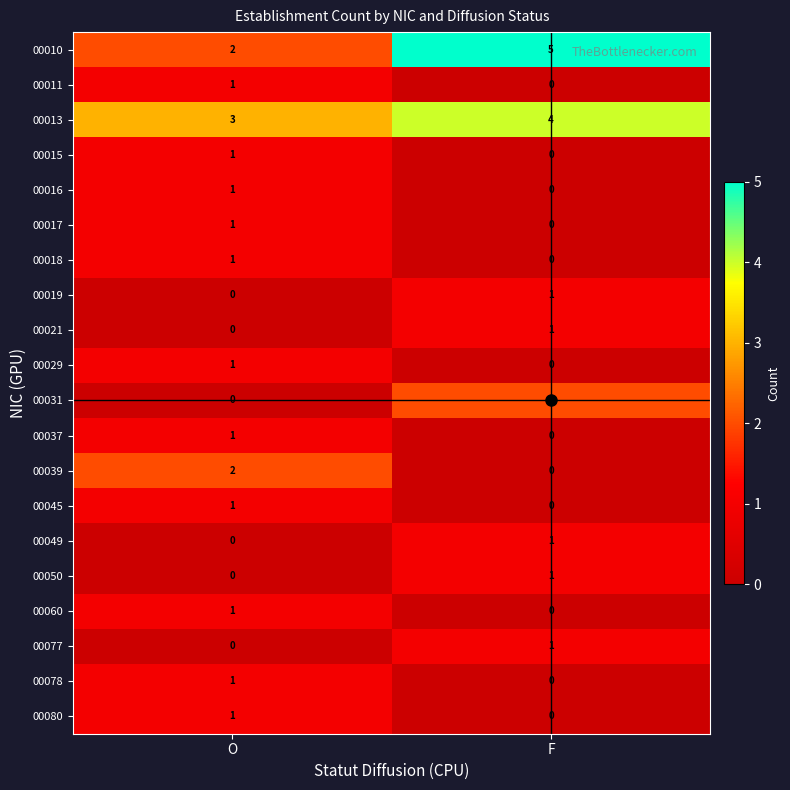

How many values in the 00021 series are below 1?

1